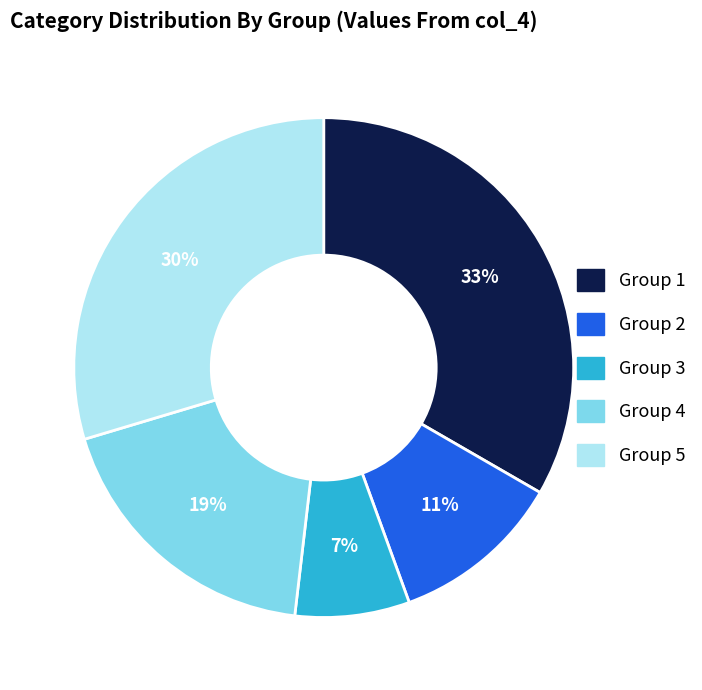

To the nearest percent, what is the difference between the largest and smallest slice percentages?

26%